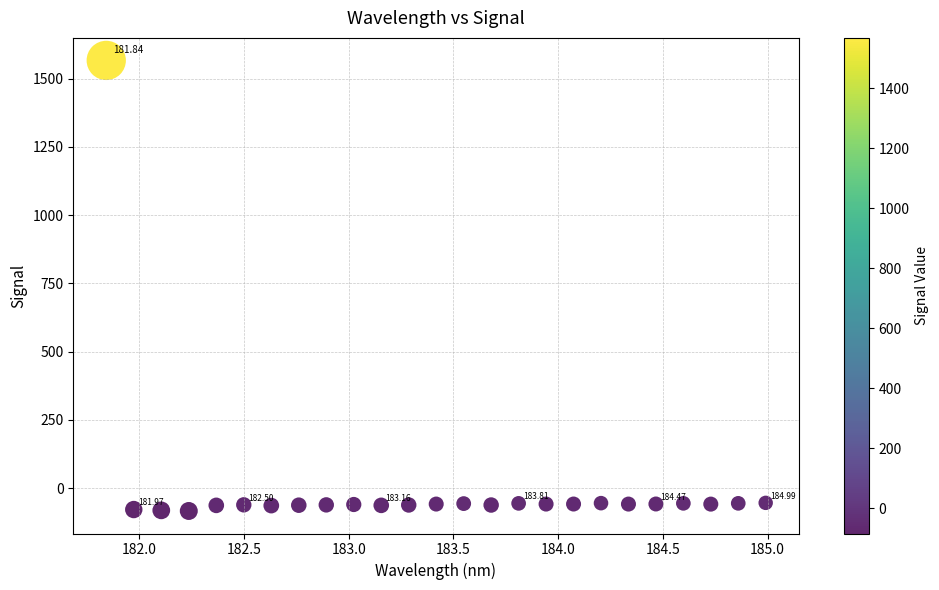

What is the range of Y values (max minus min)?

1651.0